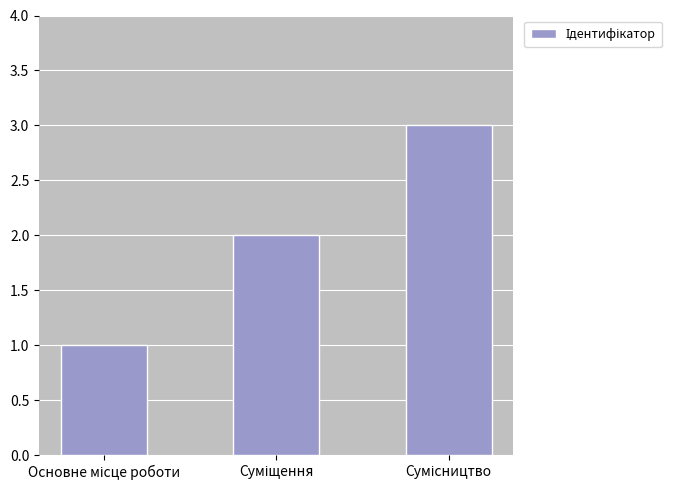

Count the values in the range 1 to 3.

3